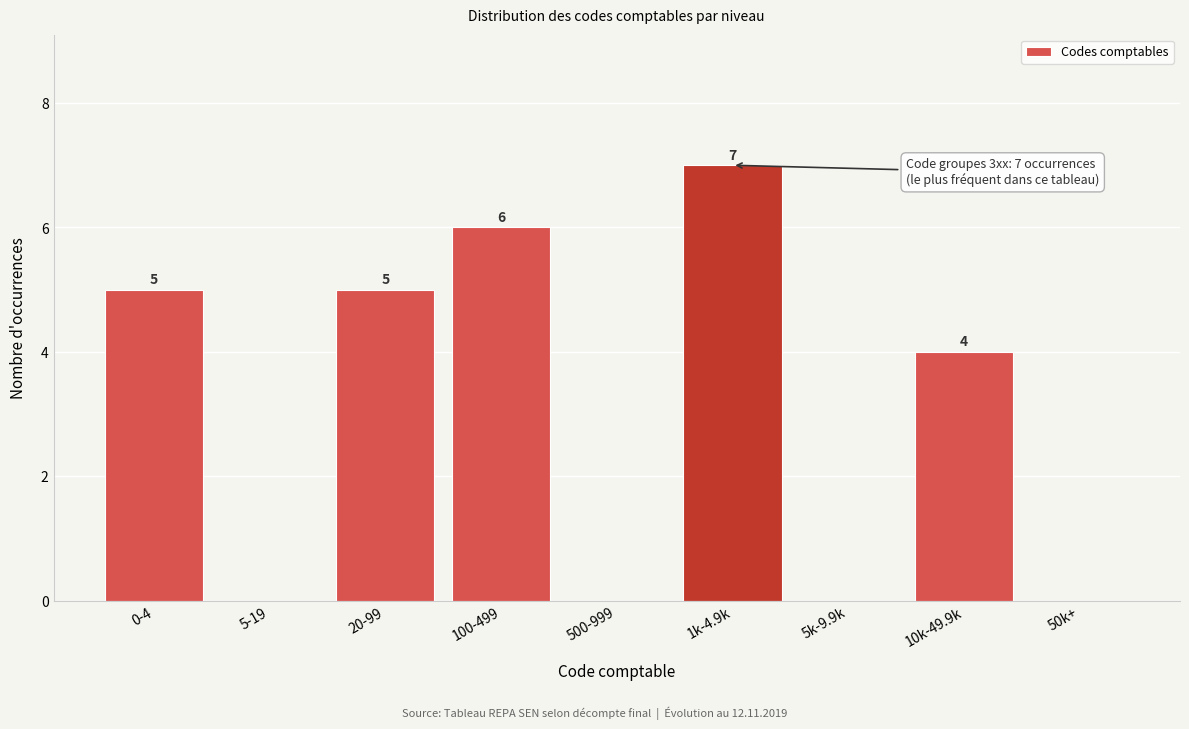

Reading left to right, what are all the values shown in this chart?

0-4=5	5-19=0	20-99=5	100-499=6	500-999=0	1k-4.9k=7	5k-9.9k=0	10k-49.9k=4	50k+=0